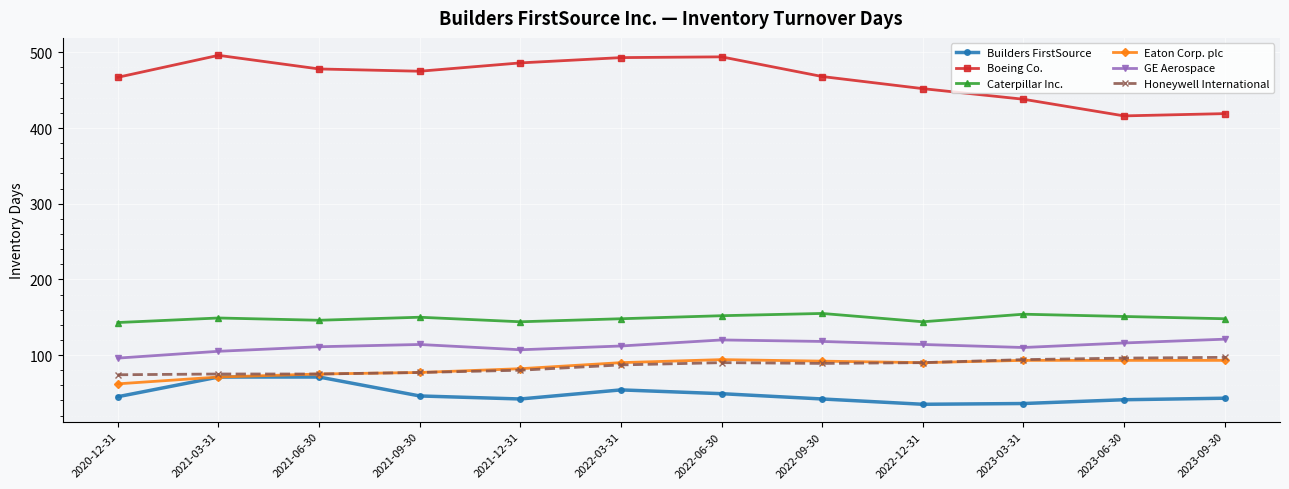

At how many categories does at least one series exceed 340?

12